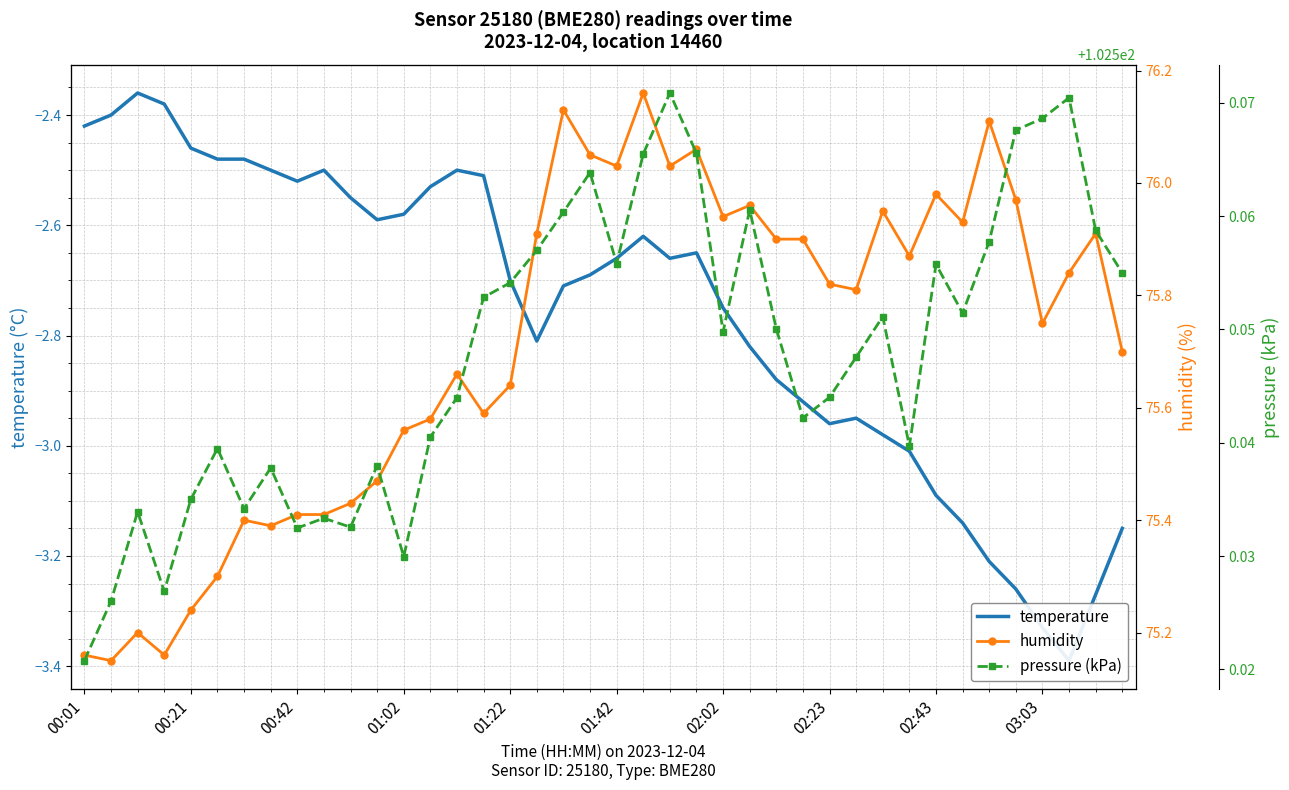

What is the value of the temperature point at the 9th from the left?

-2.5